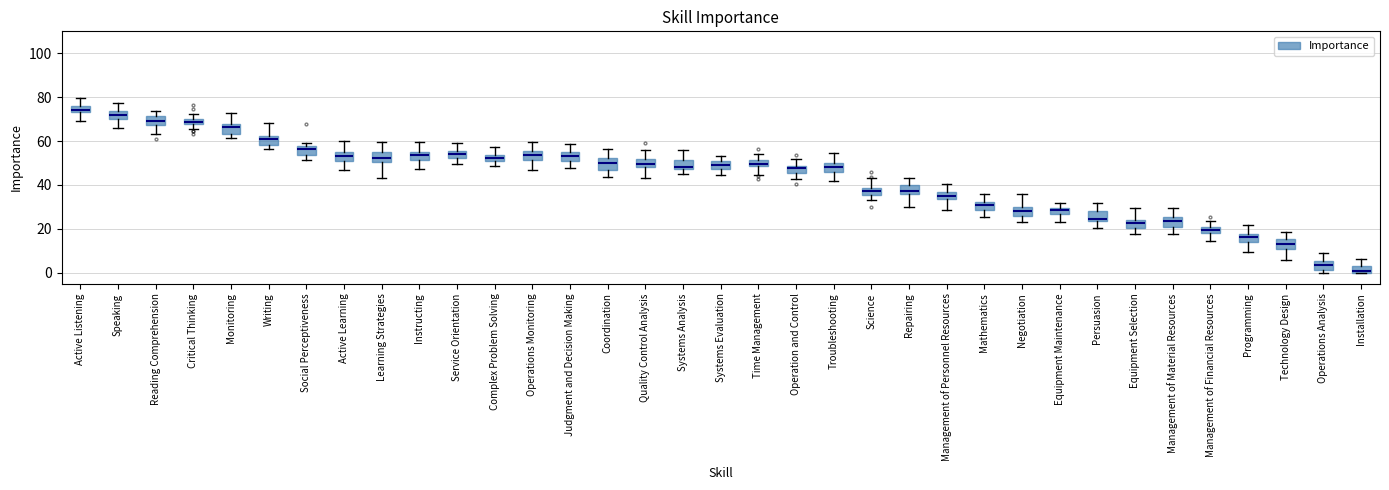

Where does the upper whisker of the box for Instructing end on the y-axis? The values are not printed on the chart, so give them approximately, as read against the axis.

60